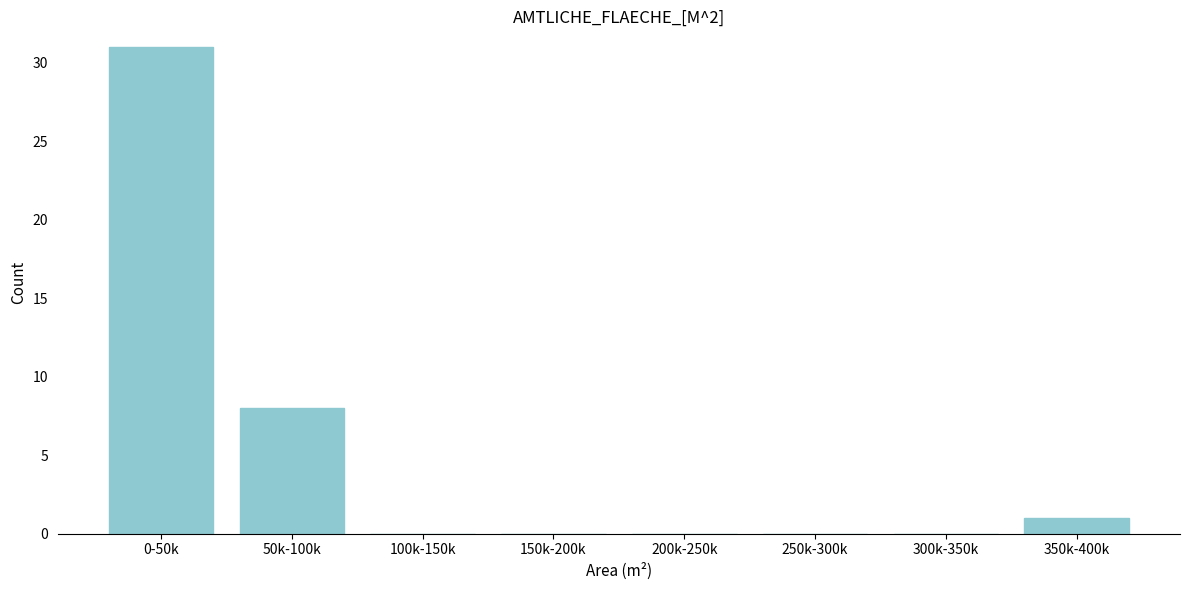

Reading left to right, extract all data points from this chart.

0-50k=31	50k-100k=8	100k-150k=0	150k-200k=0	200k-250k=0	250k-300k=0	300k-350k=0	350k-400k=1